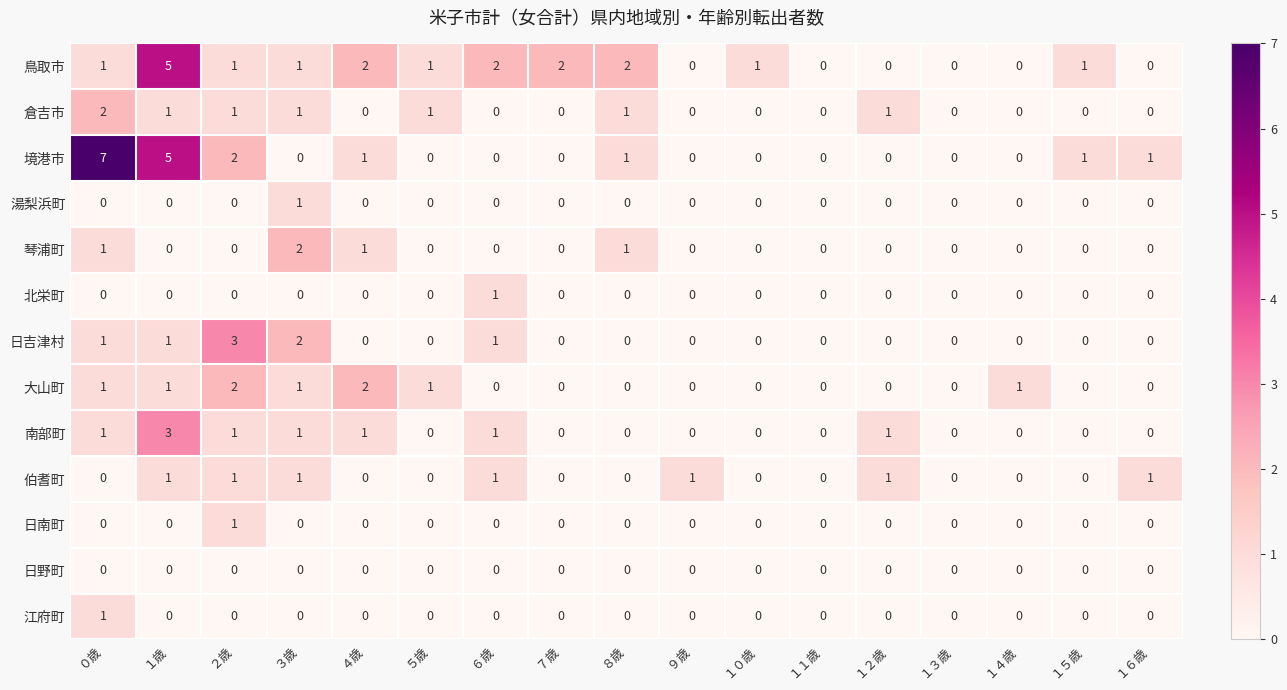

How many categories are shown in the chart?

17